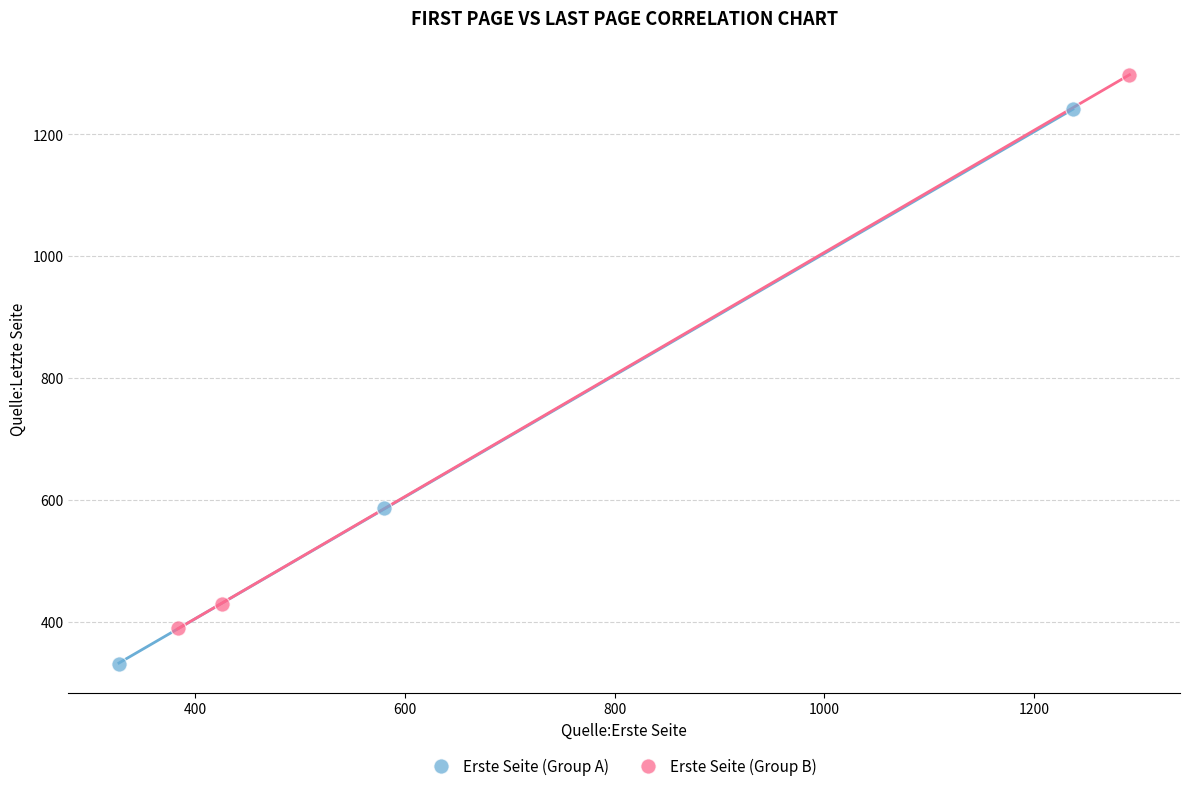

Which series contains the lowest Y value?

Erste Seite (Group A)